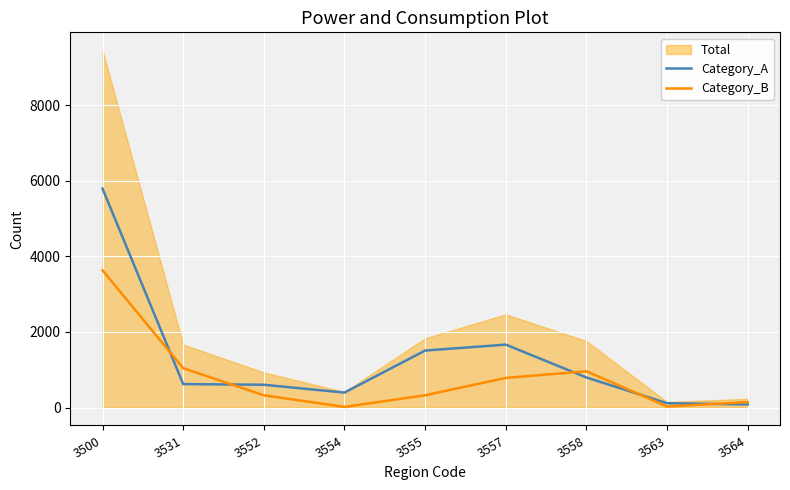

True or false: Category_A and Category_B cross at least once.

True